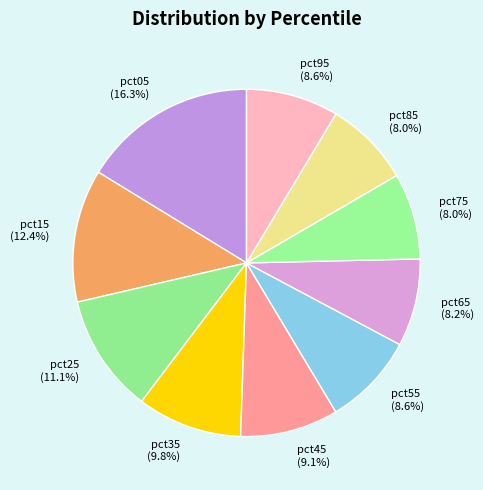

How many slices are in this pie chart?

10